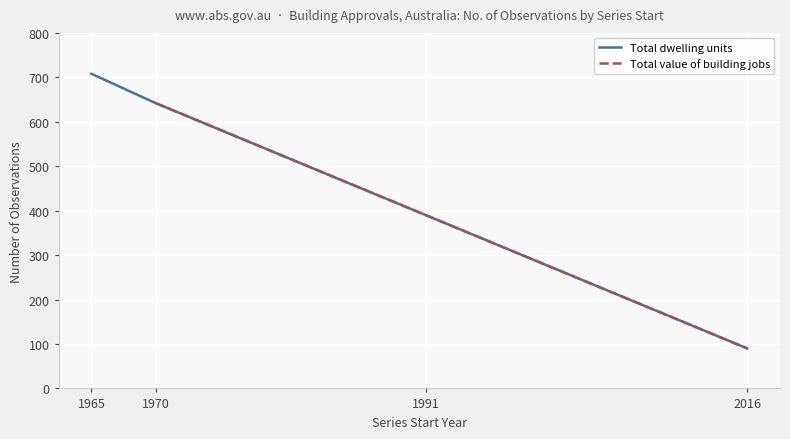

What is the lowest value of the Total dwelling units series?

90